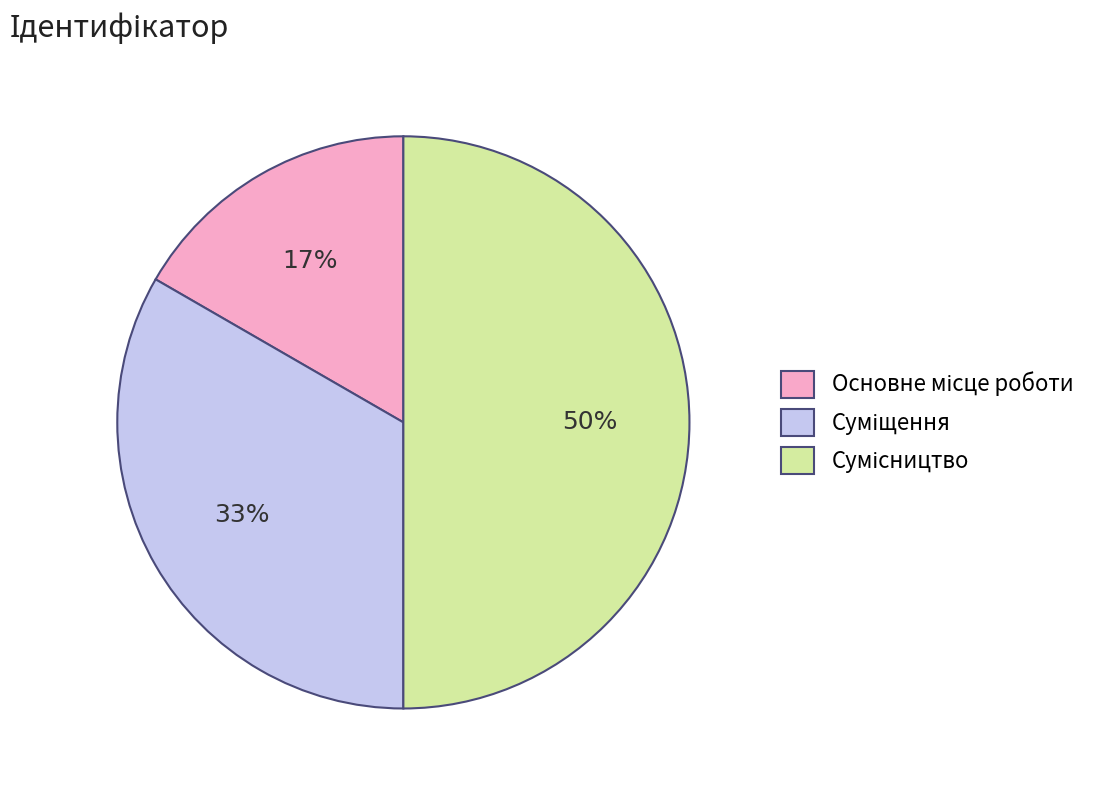

To the nearest percent, what is the difference between the largest and smallest slice percentages?

33%